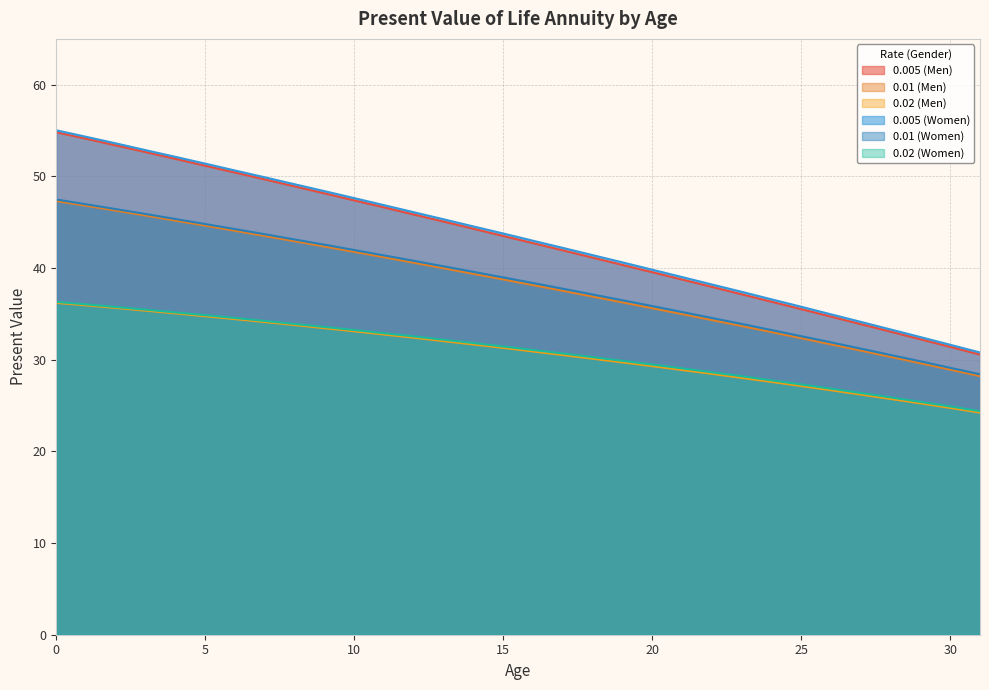

At how many categories does at least one series exceed 40?

20